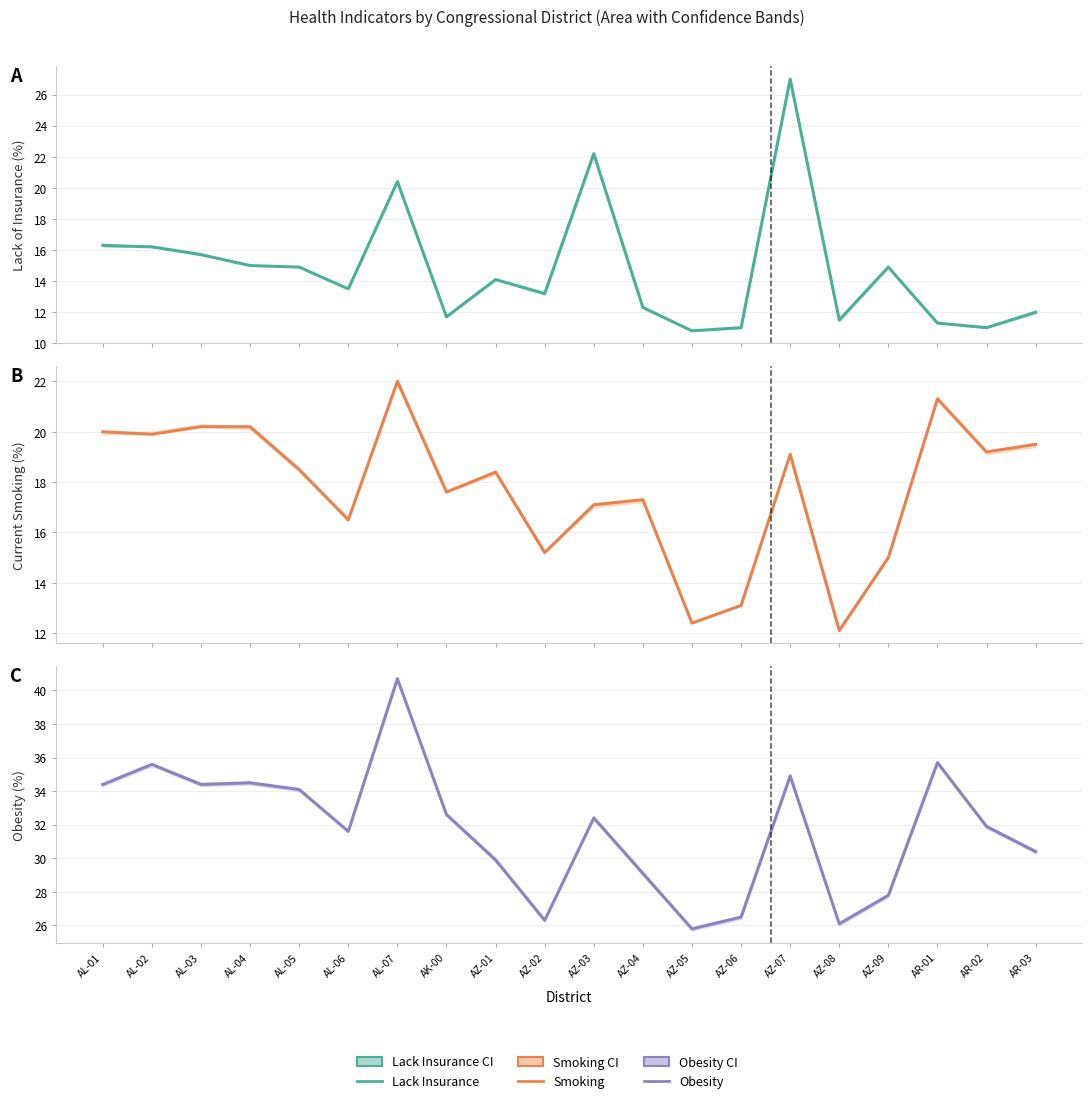

Rank the series at AZ-08 from lowest to highest value.

Lack Insurance, Current Smoking, Obesity